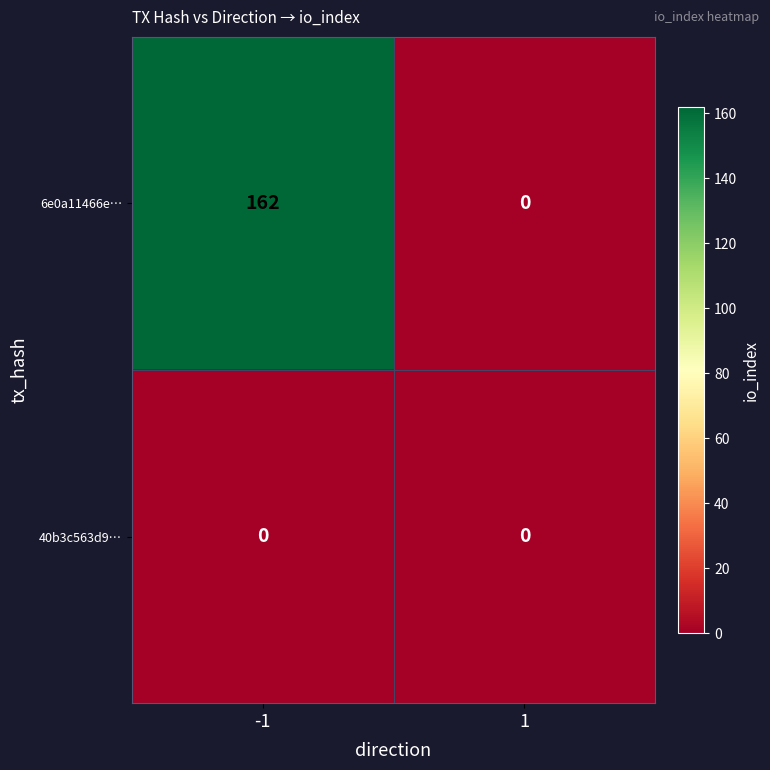

At -1, list the series in order from smallest to largest.

40b3c563d9…, 6e0a11466e…